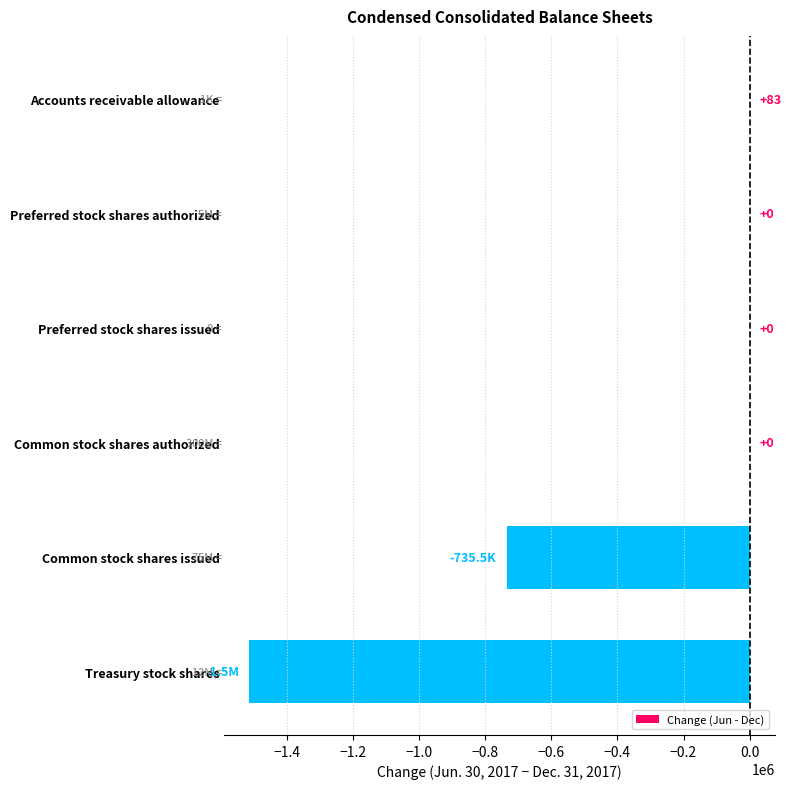

What is the sum of the values at Treasury stock shares and Common stock shares authorized?

-1513451